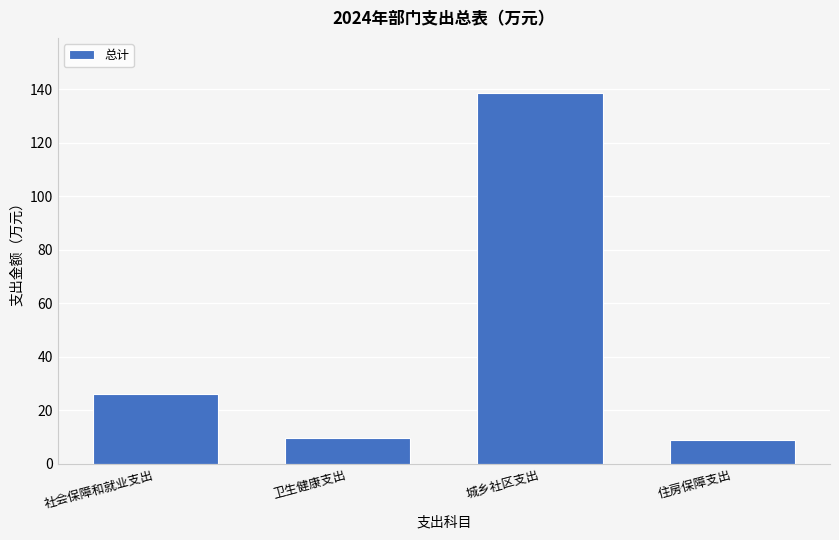

What is the change in value from 社会保障和就业支出 to 住房保障支出?

-17.0